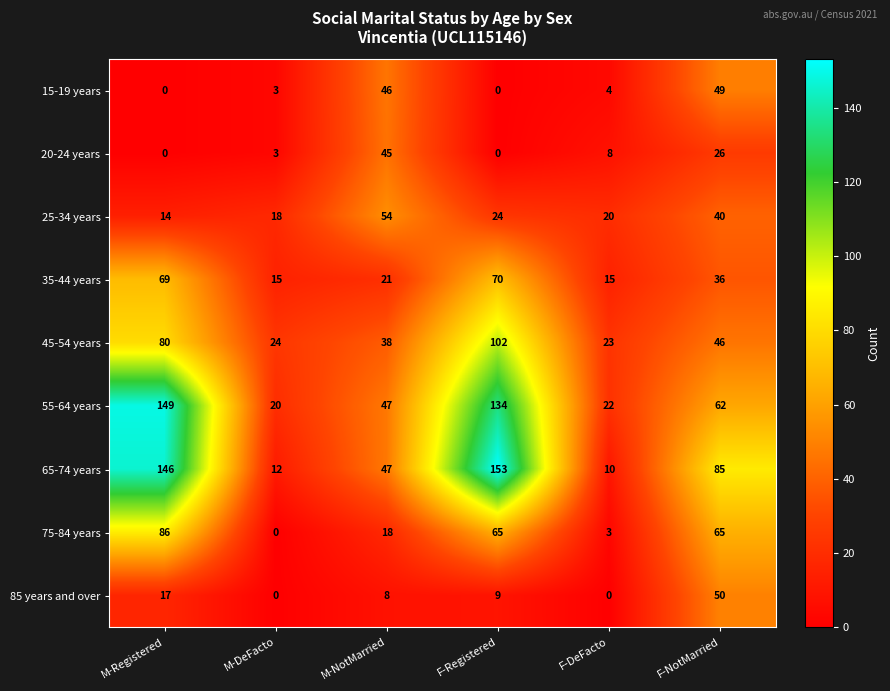

Which series changed the most between F-Registered and F-NotMarried?

55-64 years